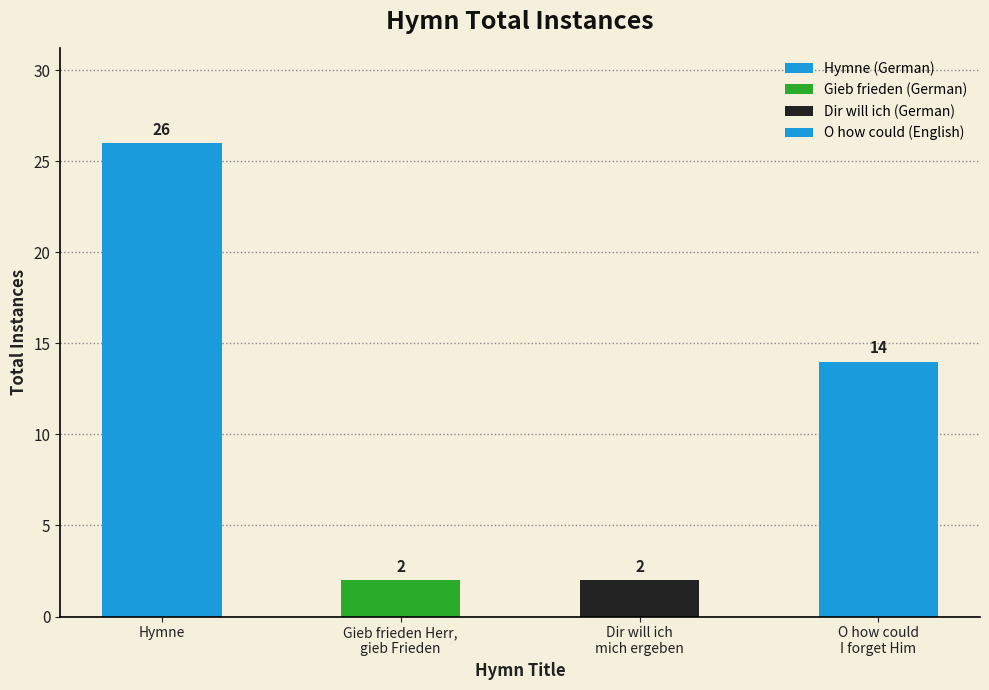

Are the bars horizontal?

No